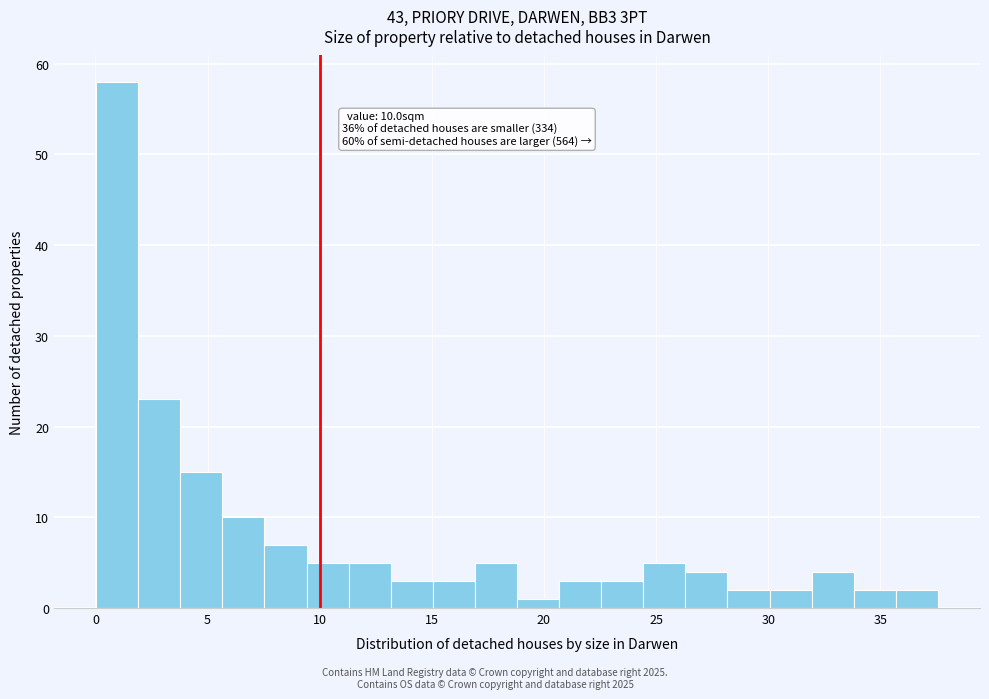

Read against the x-axis, roughly where is the centre of the tallest bar?

1.0